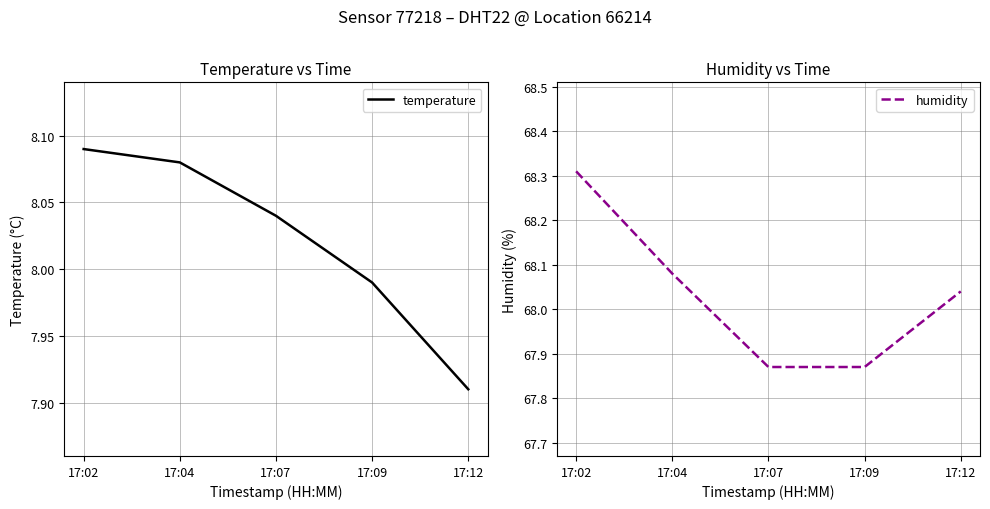

What value does the humidity series have at 17:12?

68.0